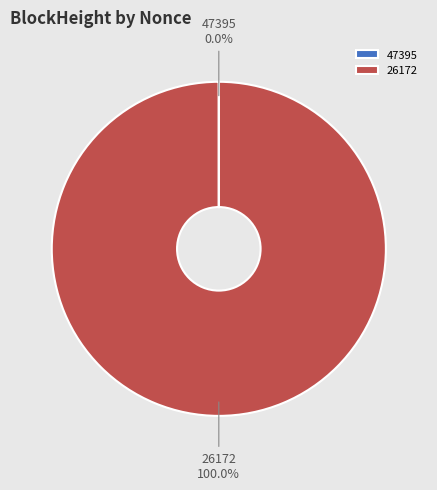

What is the largest slice in the pie chart?

26172